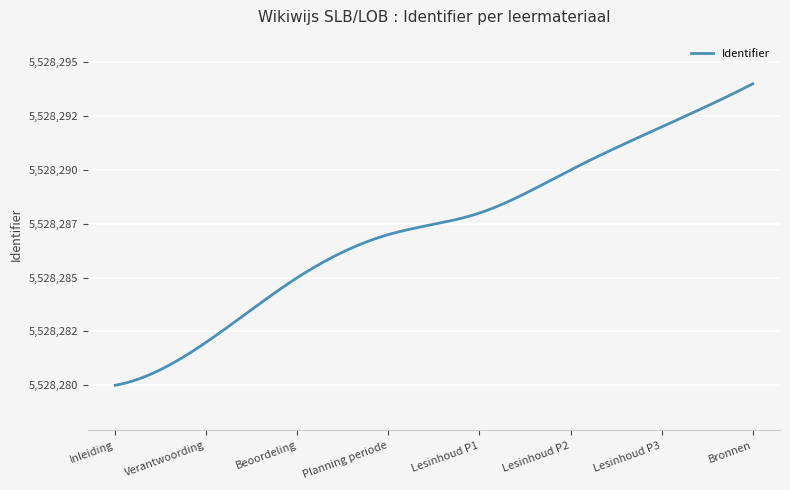

Does the chart have visible grid lines?

Yes